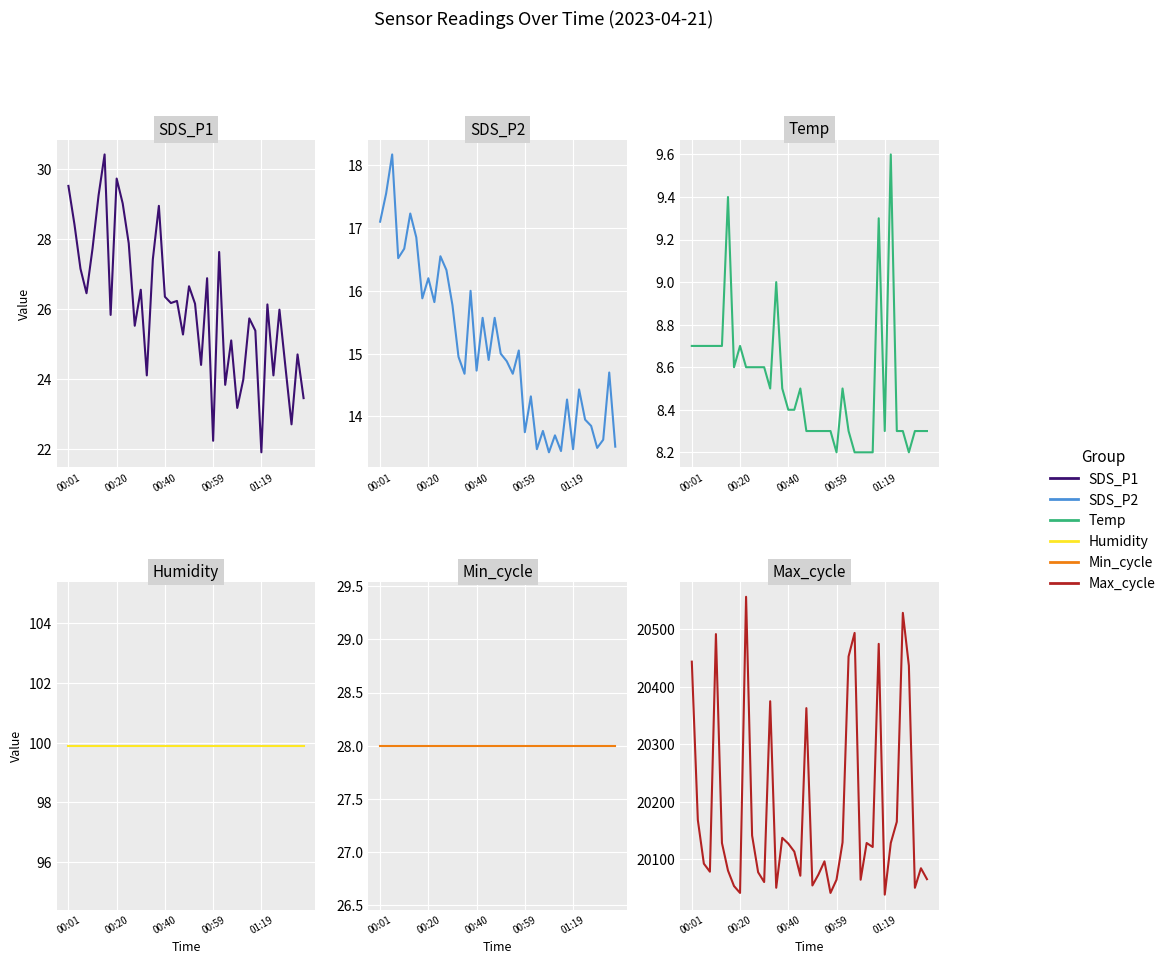

What is the minimum value shown in the chart?

8.2